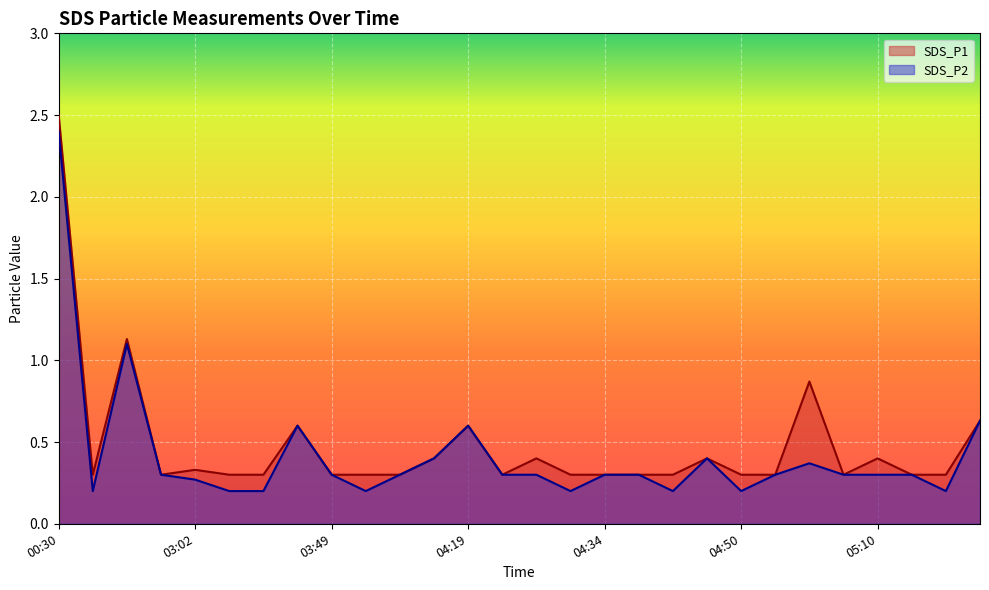

True or false: SDS_P1 and SDS_P2 intersect in this chart.

False